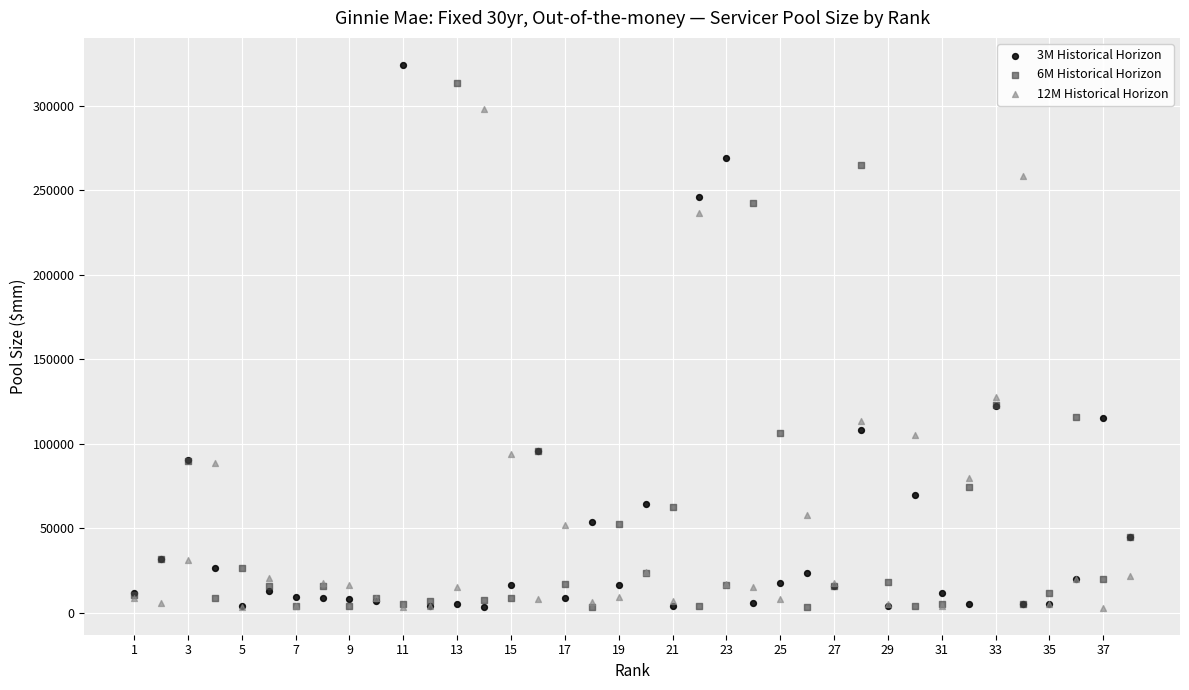

Across all series, what Y value is closest to 163691?

127954.4